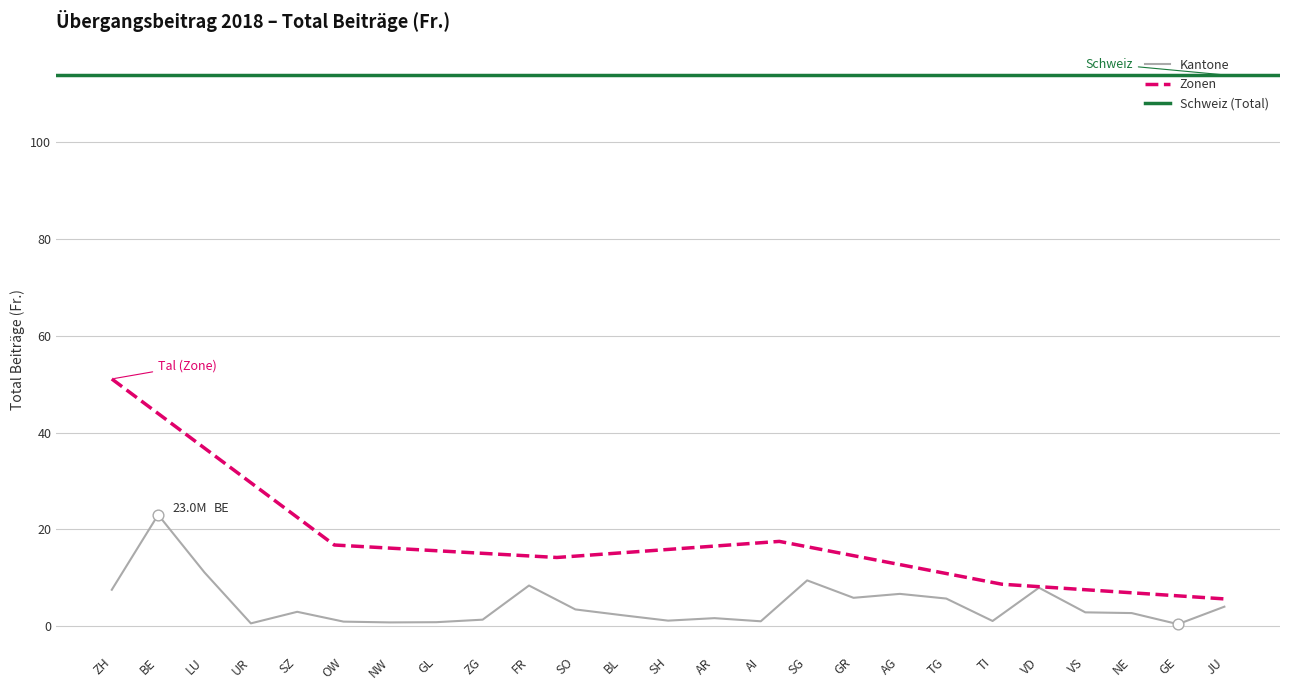

Which category has the highest value in the Zonen series?

ZH